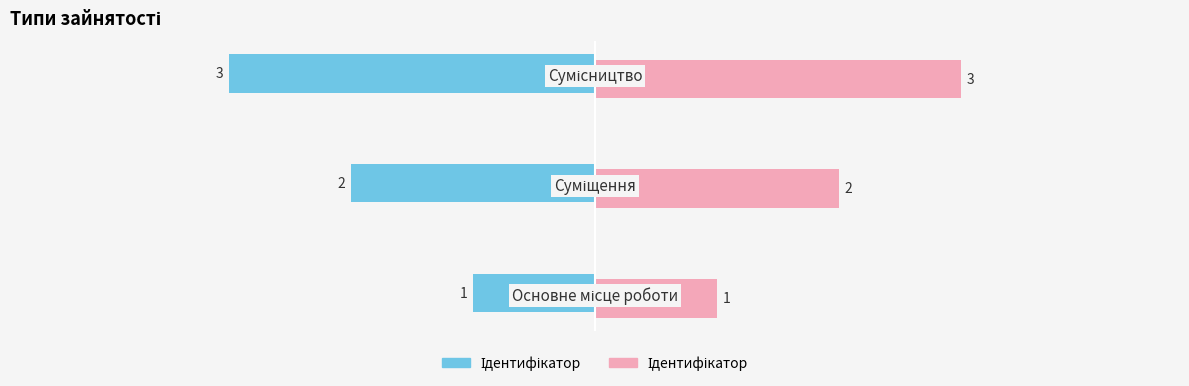

What is the maximum value shown in the chart?

3